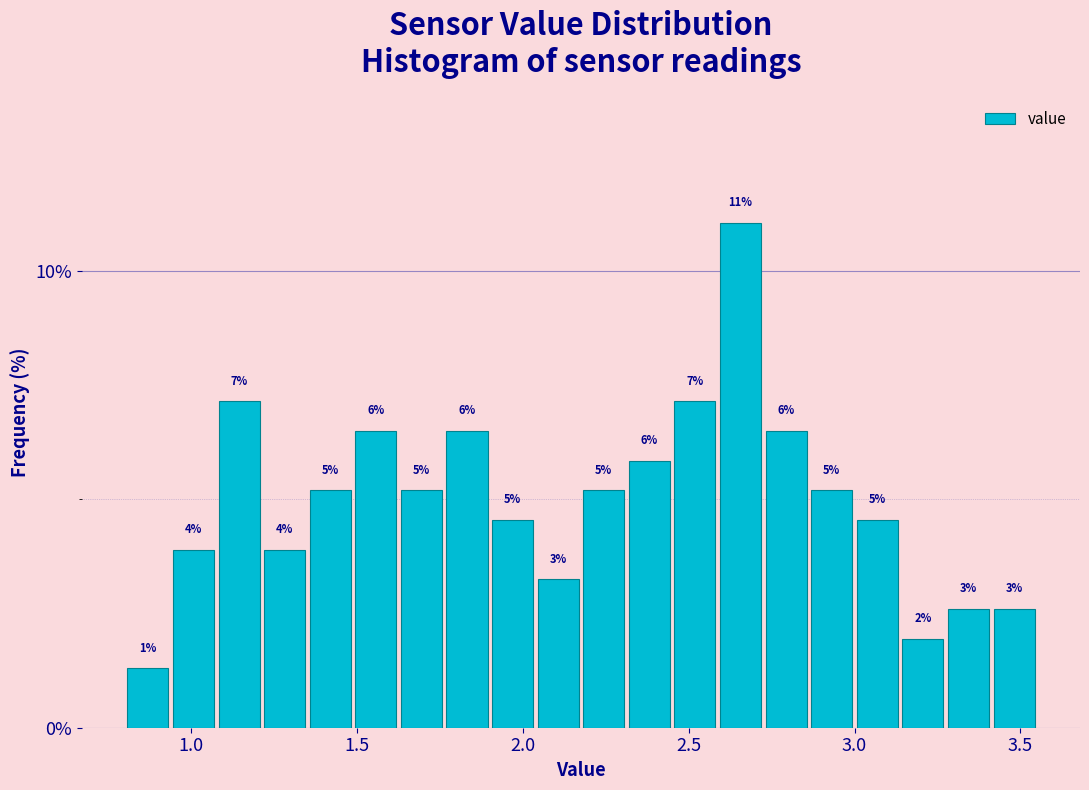

Read against the x-axis, roughly where is the centre of the tallest bar?

2.65